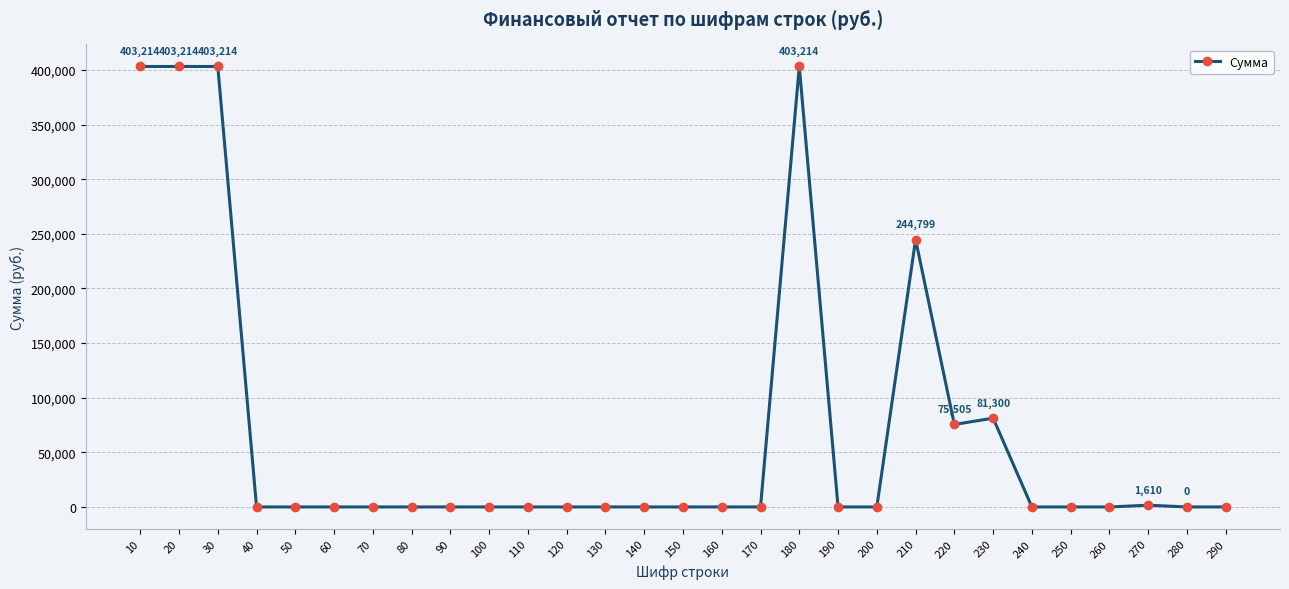

What is the change in value from 220 to 270?

-73895.0